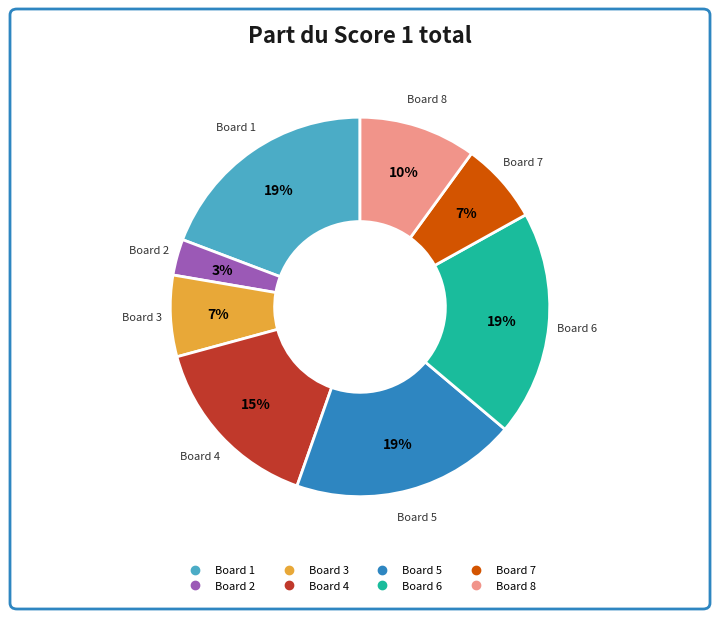

What is the ratio of the value at Board 6 to the value at Board 5?

1.0